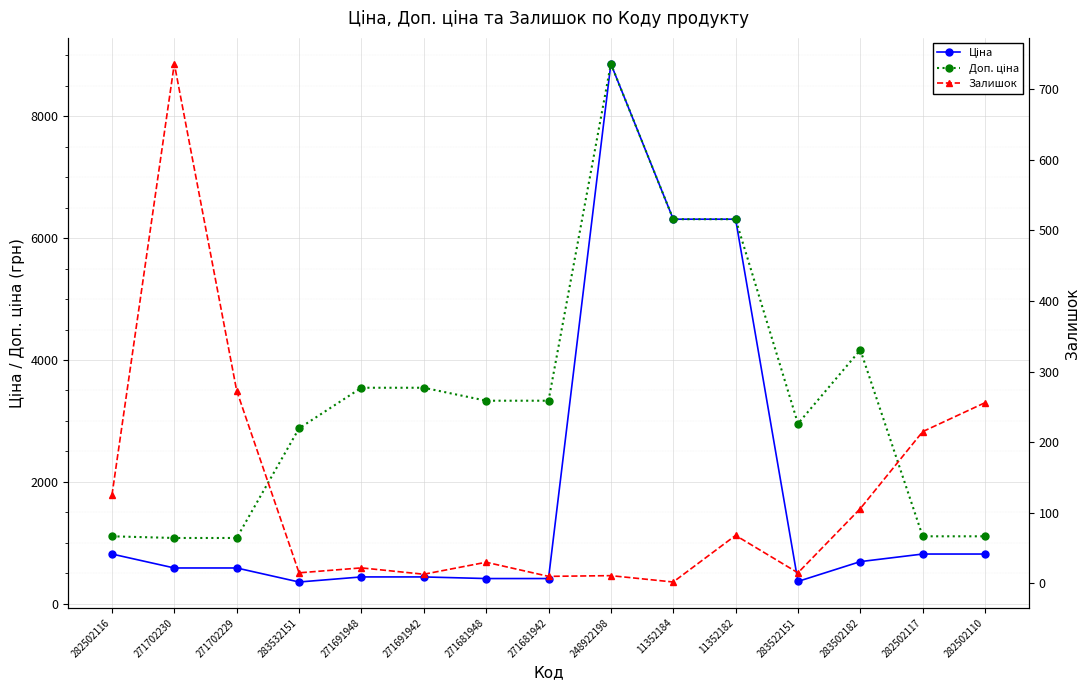

Reading left to right, list all the values displayed in this chart.

Ціна: 282502116=818.5	271702230=589.9	271702229=589.9	283532151=359.9	271691948=443.1	271691942=443.1	271681948=416.6	271681942=416.6	248922198=8856.7	11352184=6308.8	11352182=6308.8	283522151=369.5	283502182=694.3	282502117=818.5	282502110=818.5
Доп. ціна: 282502116=1109.2	271702230=1081.7	271702229=1081.7	283532151=2878.8	271691948=3545.0	271691942=3545.0	271681948=3332.5	271681942=3332.5	248922198=8856.7	11352184=6308.8	11352182=6308.8	283522151=2955.8	283502182=4165.6	282502117=1109.2	282502110=1109.2
Залишок: 282502116=125.0	271702230=736.0	271702229=273.0	283532151=15.0	271691948=22.0	271691942=13.0	271681948=30.0	271681942=10.0	248922198=11.0	11352184=2.0	11352182=68.0	283522151=15.0	283502182=106.0	282502117=215.0	282502110=256.0